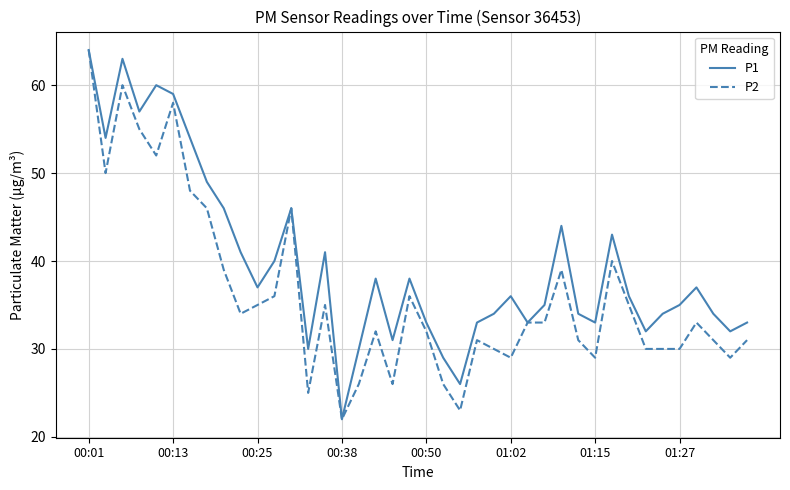

Rank the series by their average value, from lowest to highest.

P2, P1